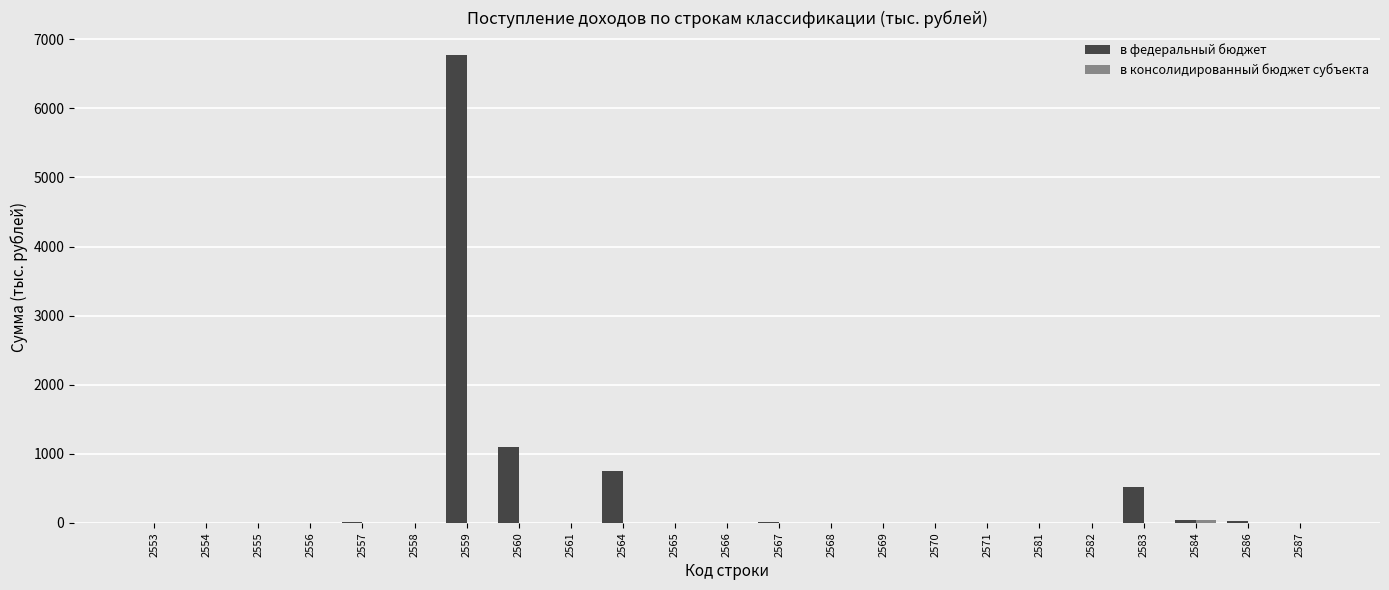

Which series has the largest total across all categories?

в федеральный бюджет